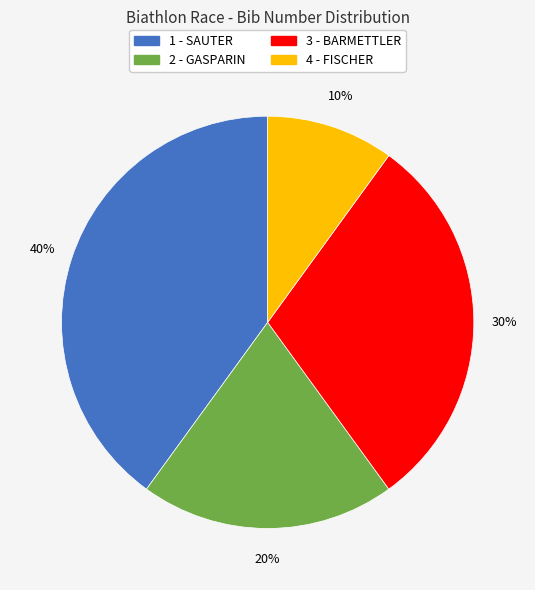

To the nearest percent, what percentage of the pie is 1 - SAUTER?

40%